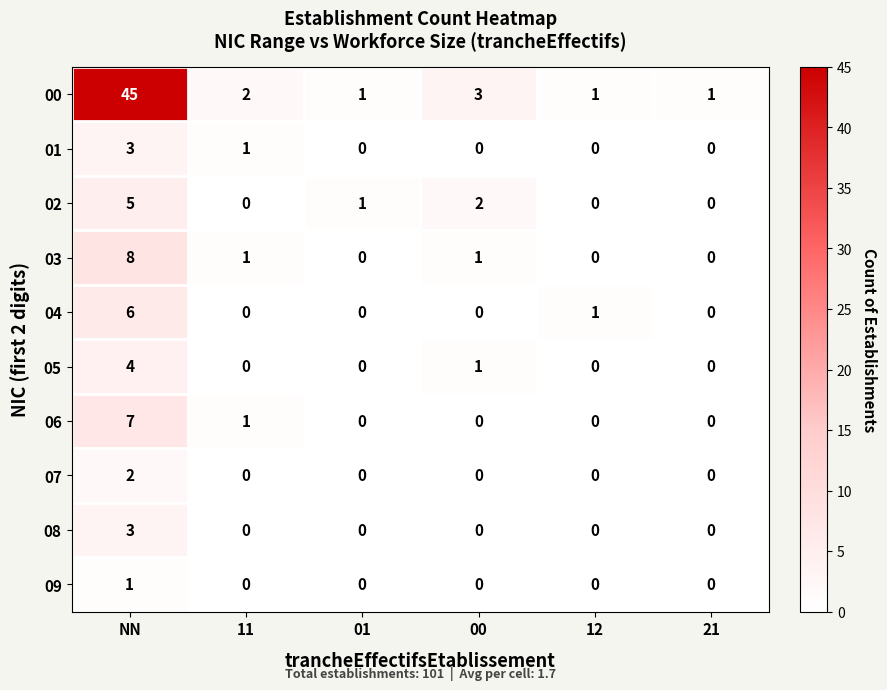

Which series has the largest range (max minus min)?

00